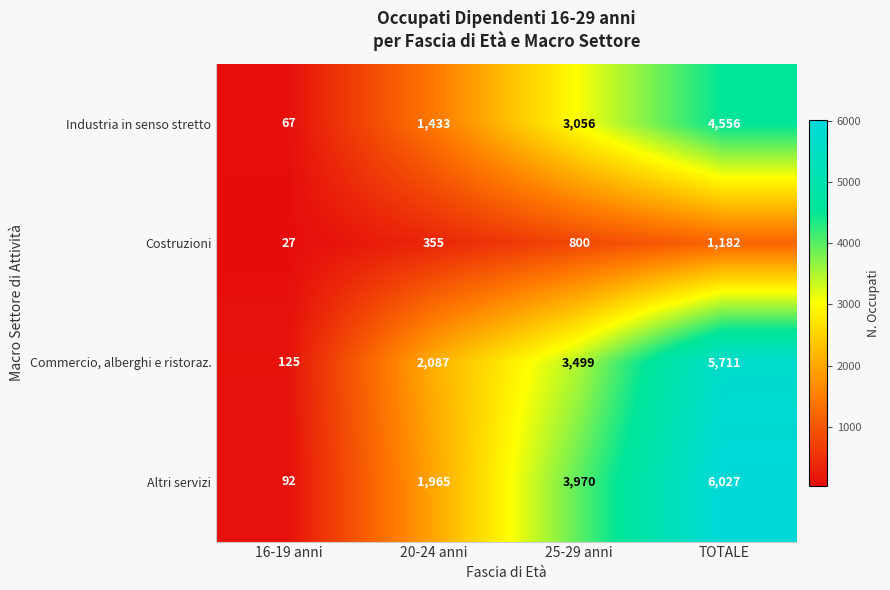

Reading right to left, extract all data points from this chart.

Industria in senso stretto: TOTALE=4556	25-29 anni=3056	20-24 anni=1433	16-19 anni=67
Costruzioni: TOTALE=1182	25-29 anni=800	20-24 anni=355	16-19 anni=27
Commercio, alberghi e ristoraz.: TOTALE=5711	25-29 anni=3499	20-24 anni=2087	16-19 anni=125
Altri servizi: TOTALE=6027	25-29 anni=3970	20-24 anni=1965	16-19 anni=92